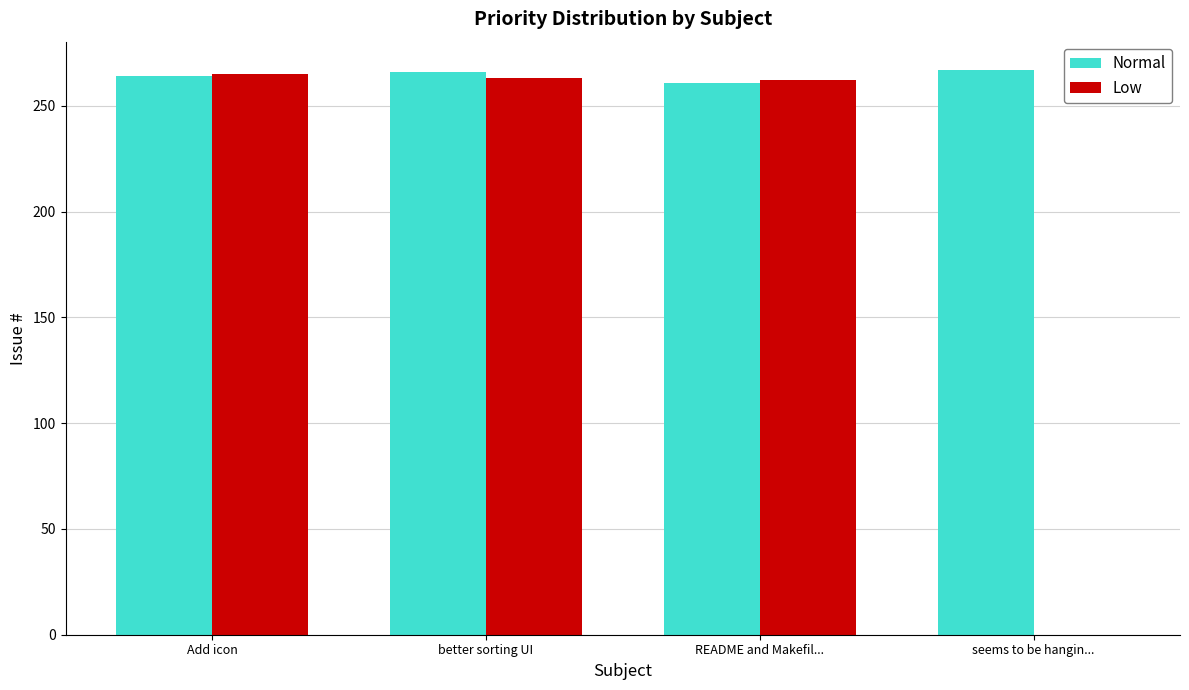

Which series has the largest total across all categories?

Normal